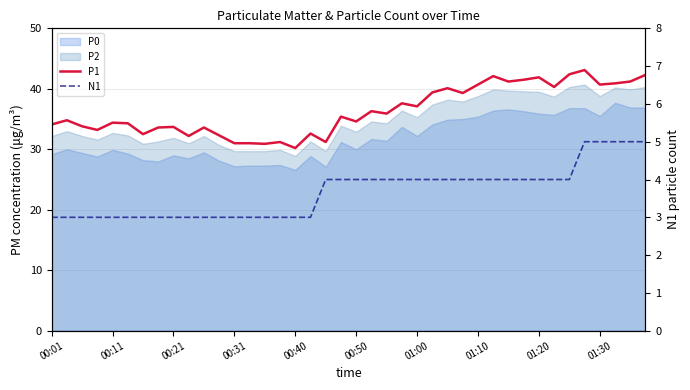

What position from the left is 30?

31